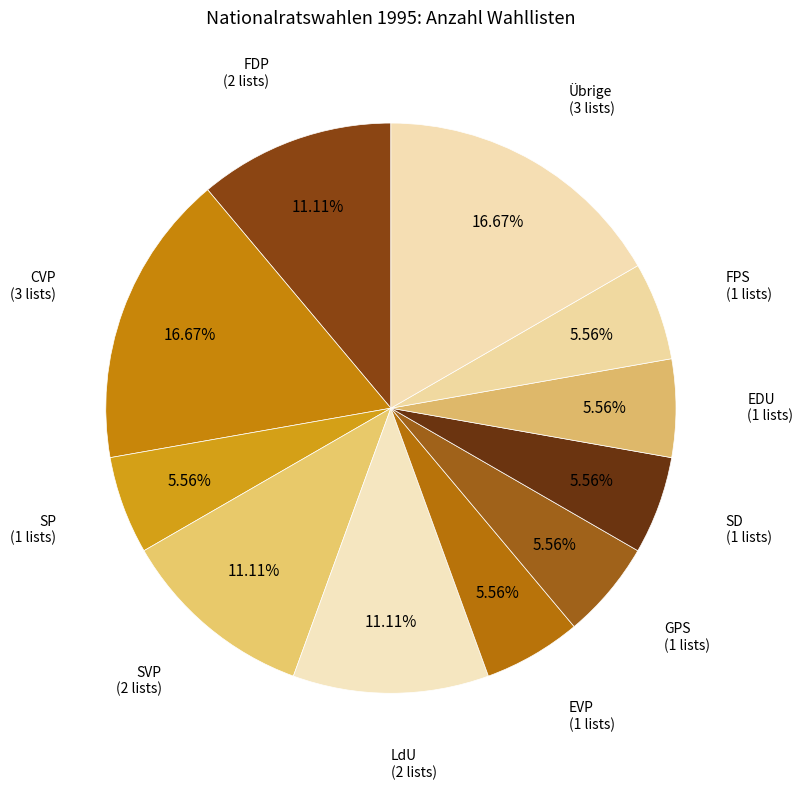

Does any single category account for the majority?

No